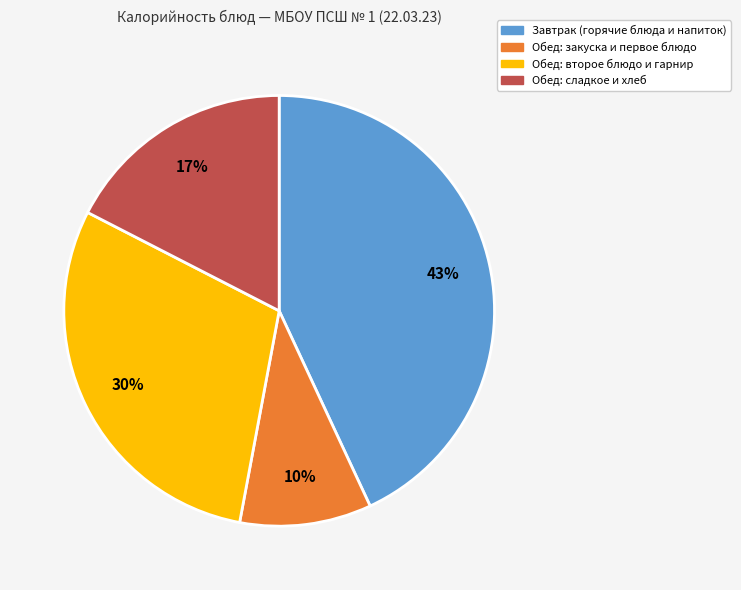

To the nearest percent, what is the difference between the largest and smallest slice percentages?

33%